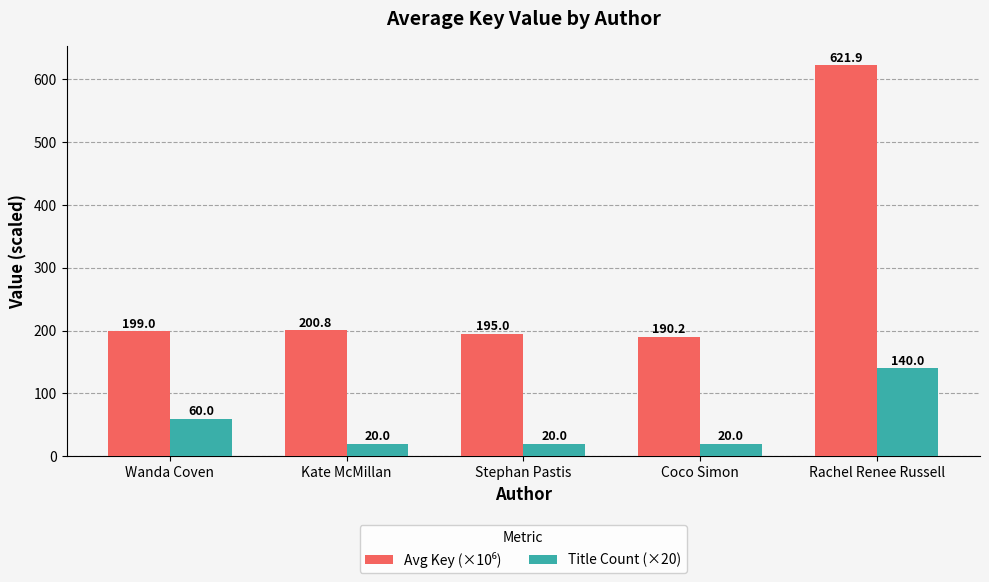

At which category is the sum across all series the highest?

Rachel Renee Russell